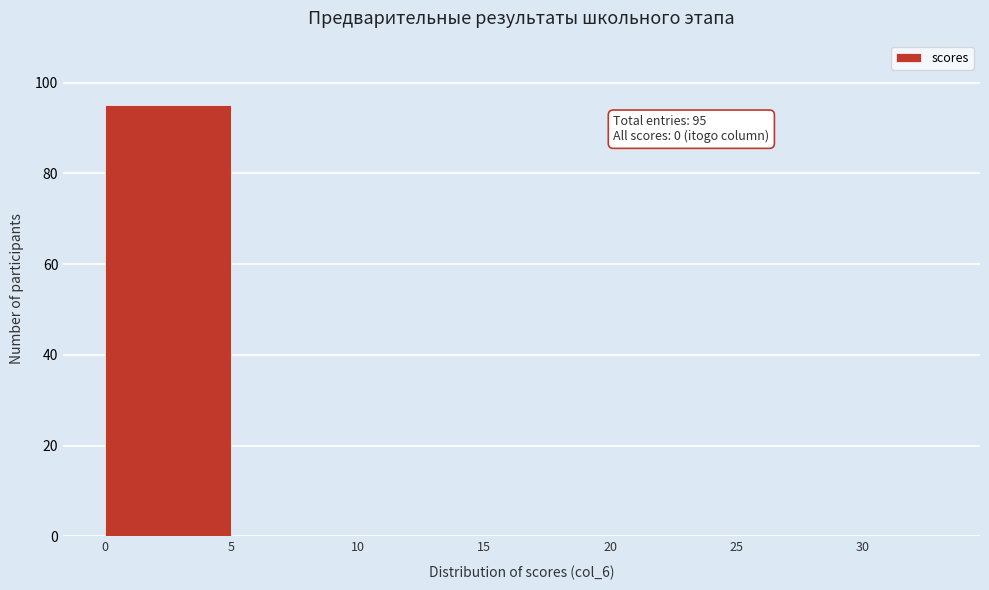

Over which range of the x-axis is the bar tallest?

0 to 5